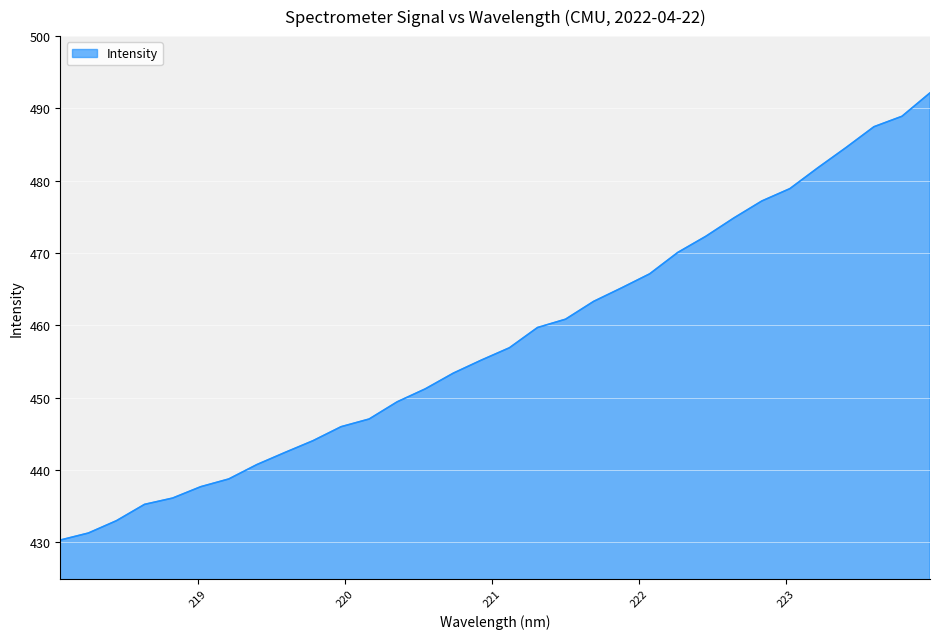

What is the difference between the maximum and minimum values?

61.8